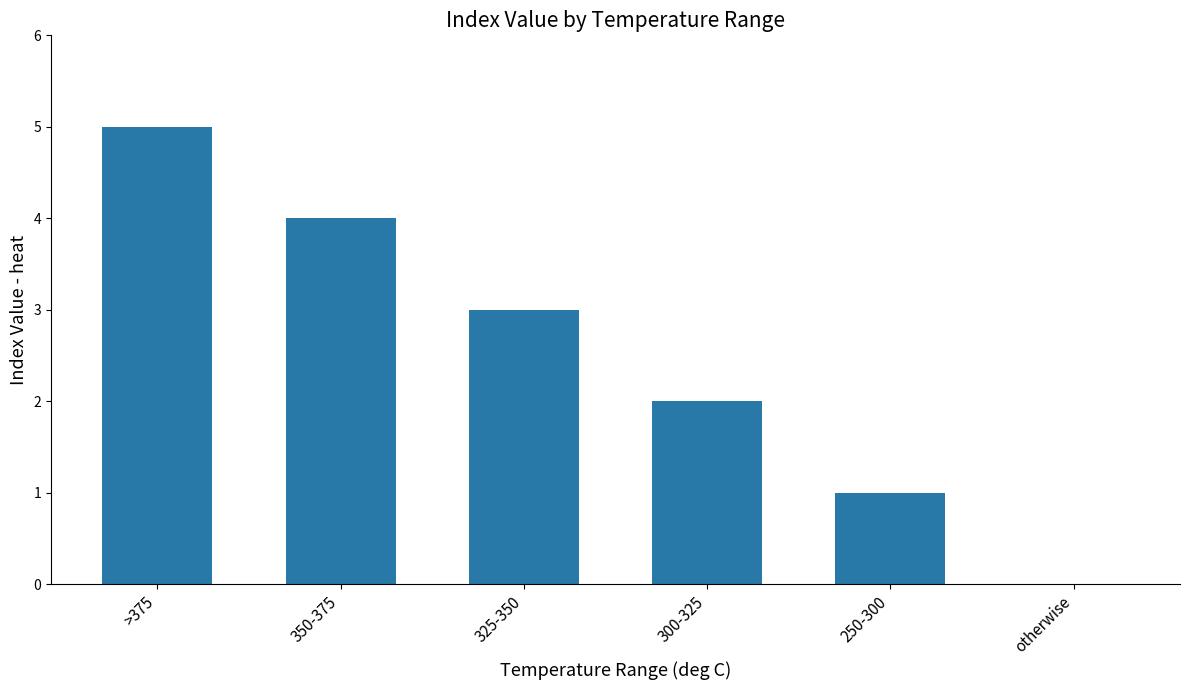

Approximately how many times larger is the value at 300-325 compared to 350-375?

0.5